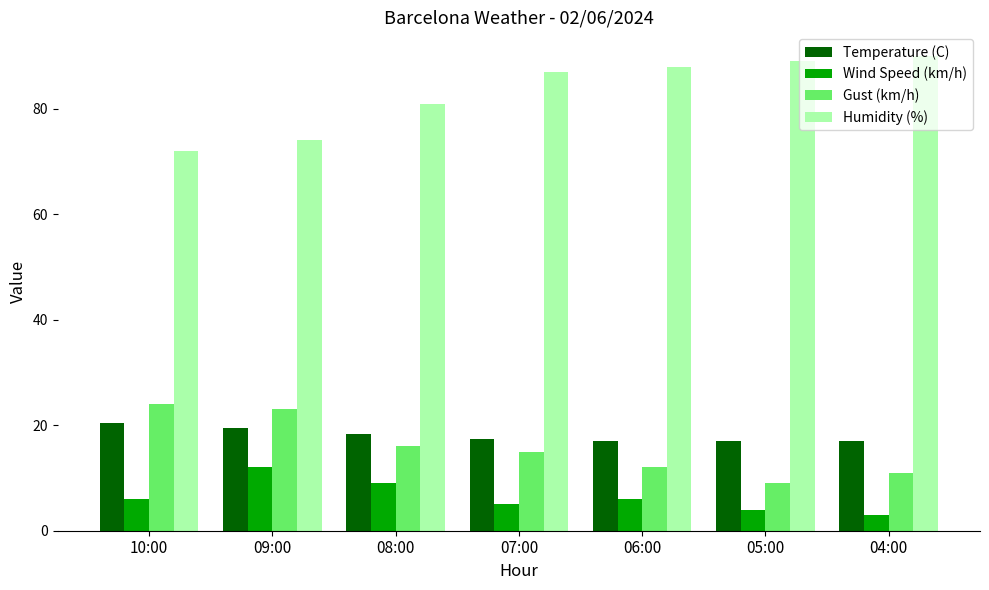

The value of Humidity (%) at 05:00 is 118.4. True or false?

False